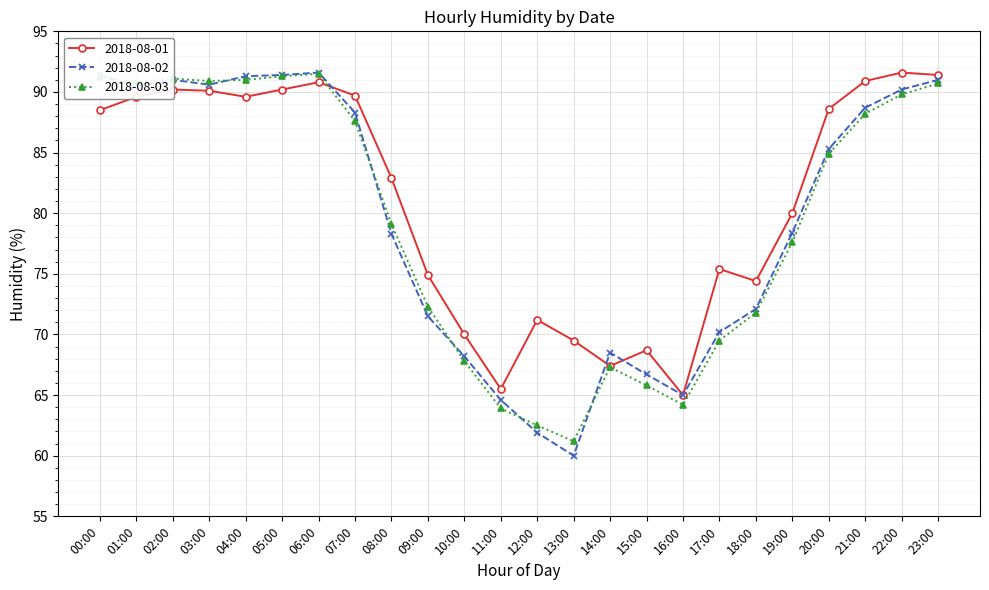

What is the value of the 2018-08-01 point at the 17th from the left?

65.0